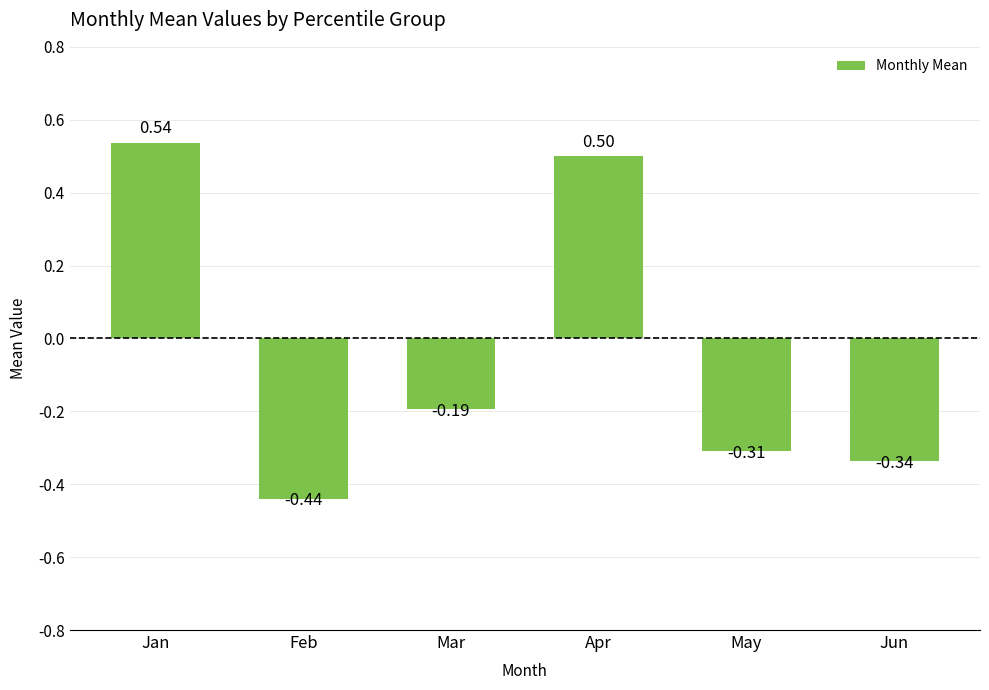

What is the difference between the values at Apr and Feb?

0.9